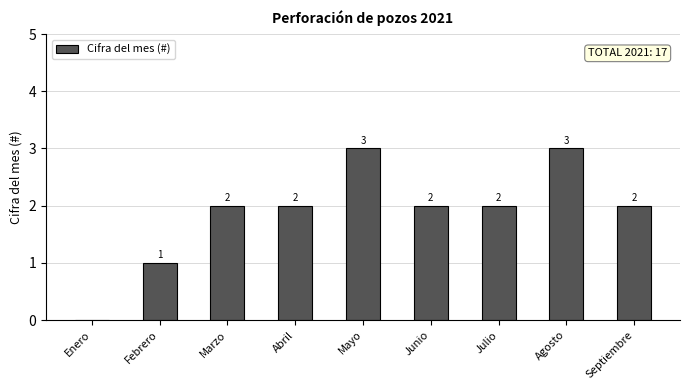

Reading right to left, transcribe all the data shown in this chart.

2	3	2	2	3	2	2	1	0